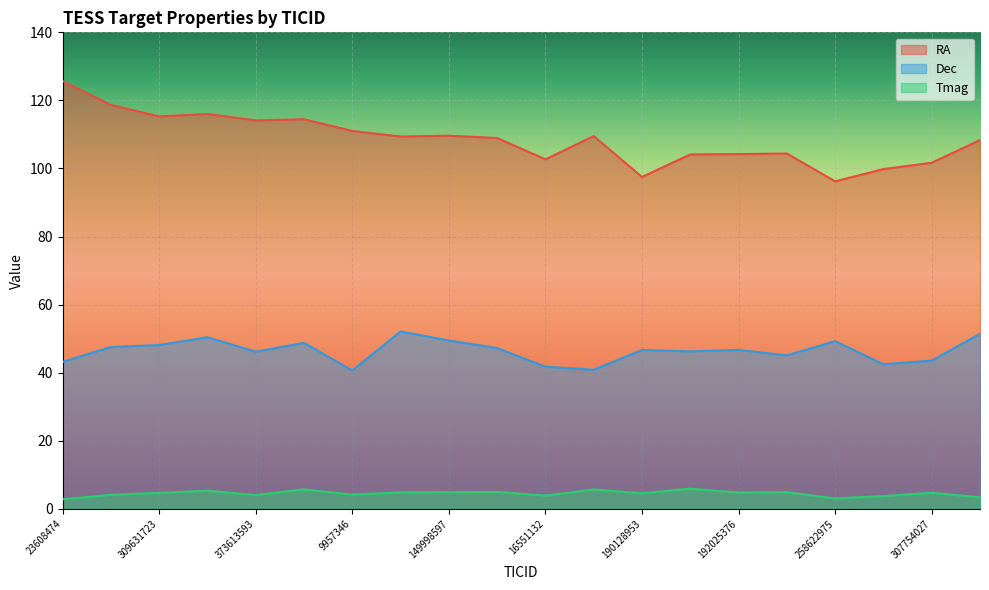

In RA, how many points are higher than both neighbors (excluding endpoints)?

5